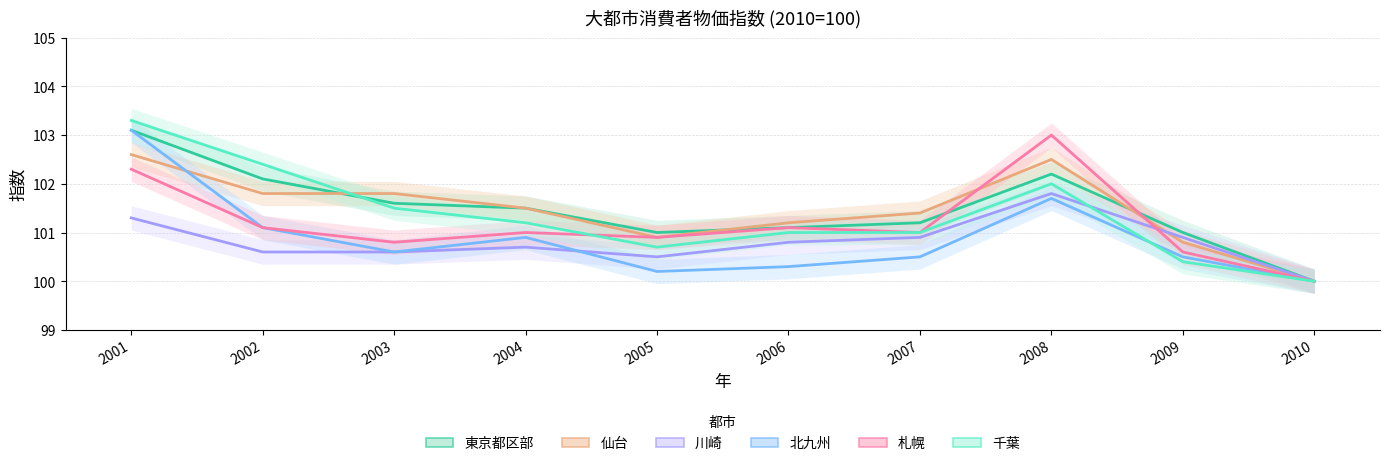

Rank the series by their maximum value, from highest to lowest.

千葉, 東京都区部, 北九州, 札幌, 仙台, 川崎